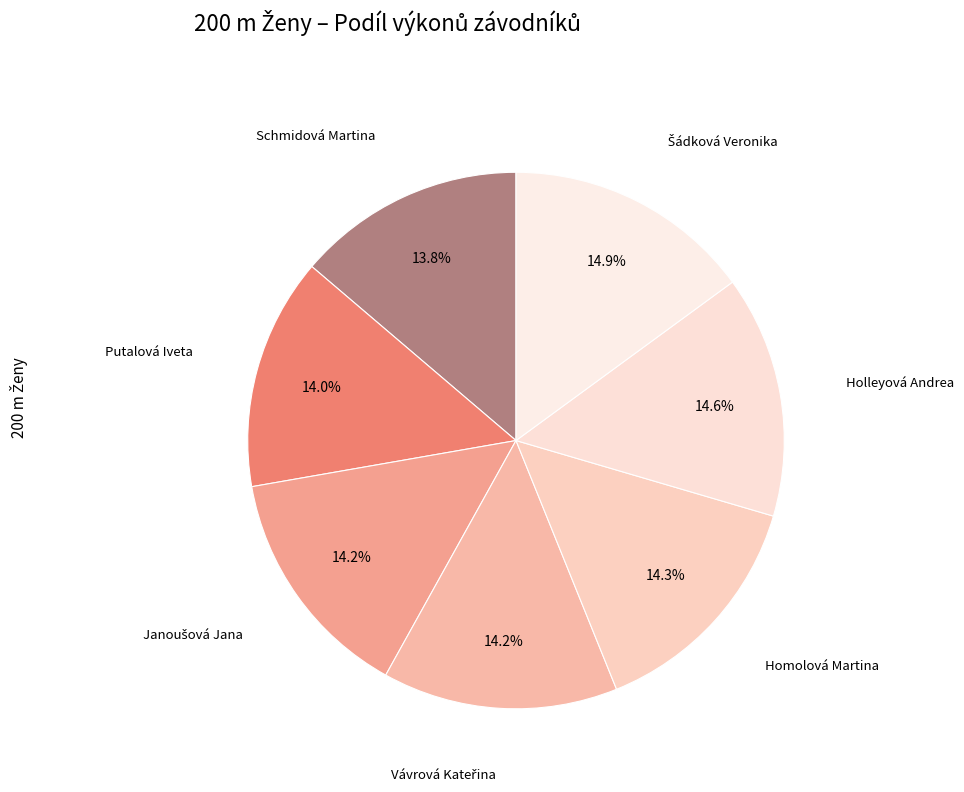

To the nearest percent, what is the average slice percentage?

14%